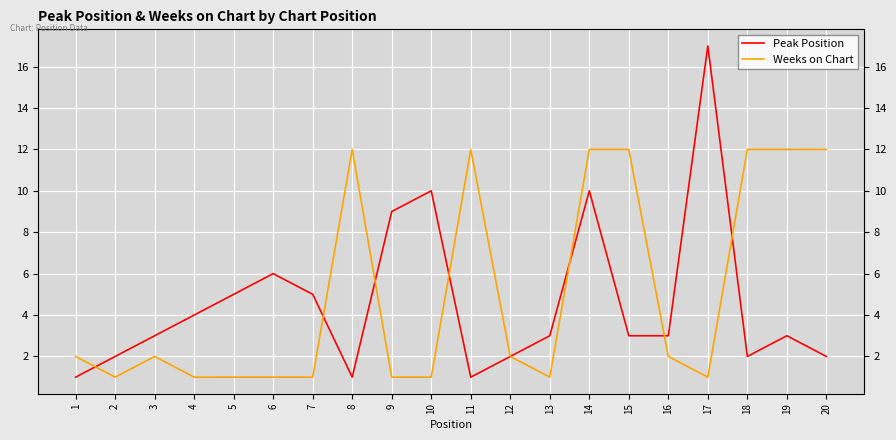

Reading right to left, list all the values displayed in this chart.

Peak Position: 20=2	19=3	18=2	17=17	16=3	15=3	14=10	13=3	12=2	11=1	10=10	9=9	8=1	7=5	6=6	5=5	4=4	3=3	2=2	1=1
Weeks on Chart: 20=12	19=12	18=12	17=1	16=2	15=12	14=12	13=1	12=2	11=12	10=1	9=1	8=12	7=1	6=1	5=1	4=1	3=2	2=1	1=2